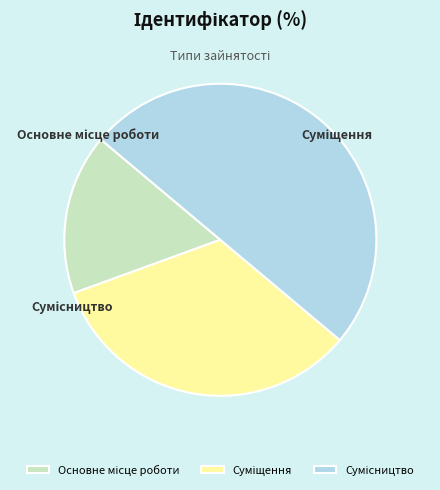

What is the largest slice in the pie chart?

Сумісництво